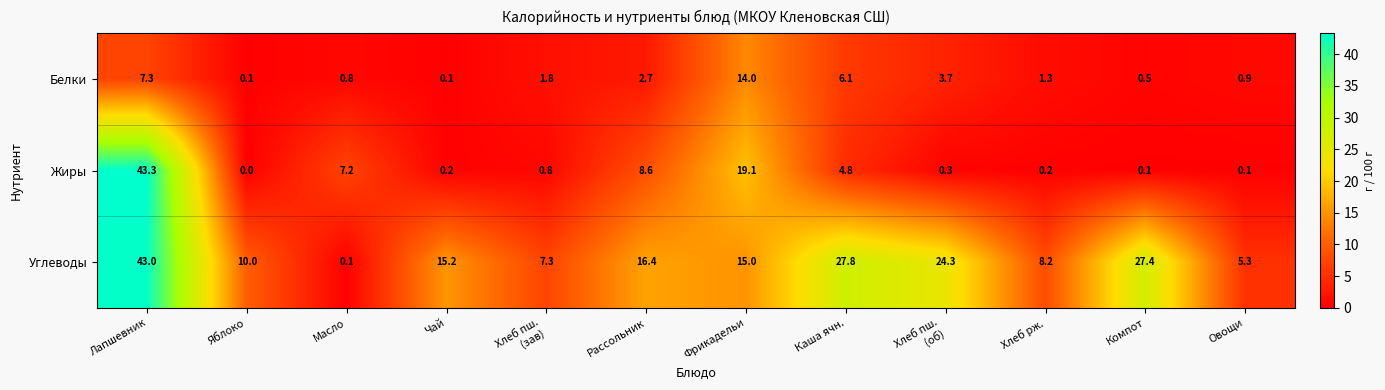

At which category is the sum across all series the highest?

Лапшевник